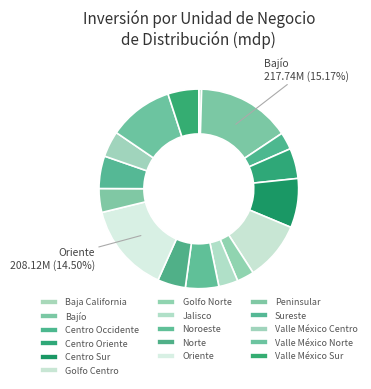

How many segments does this pie chart have?

16